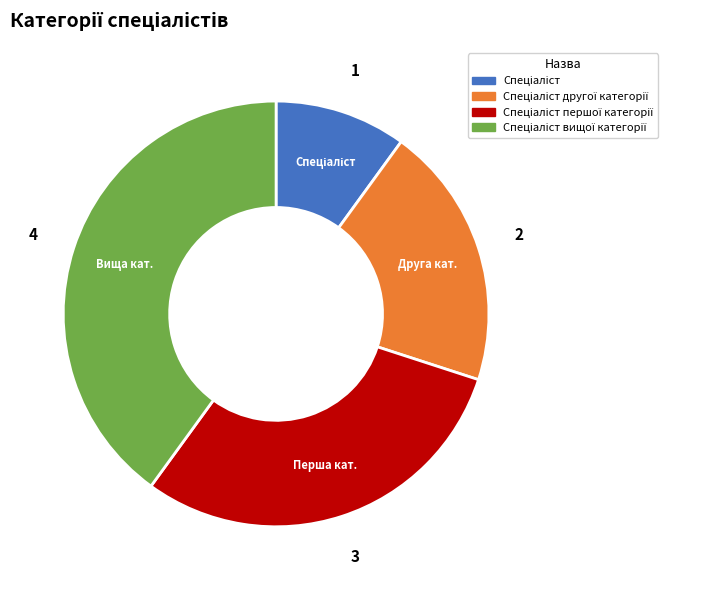

Is there any slice that represents more than half of the pie?

No